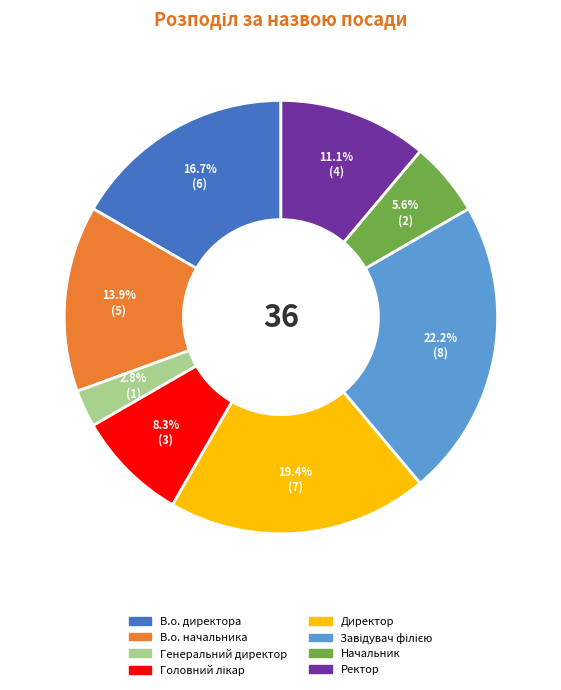

Which slice is the smallest?

Генеральний директор